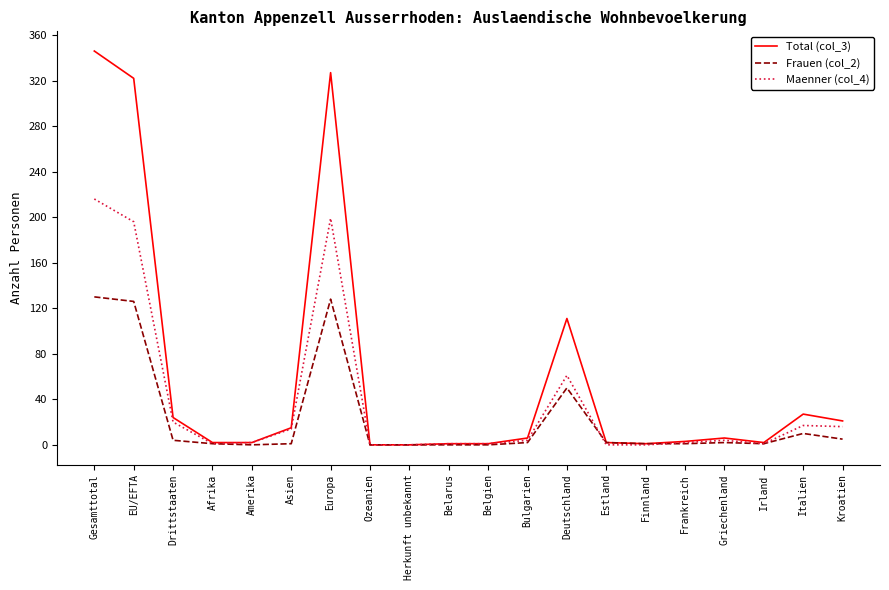

Which series has the largest total across all categories?

Total (col_3)